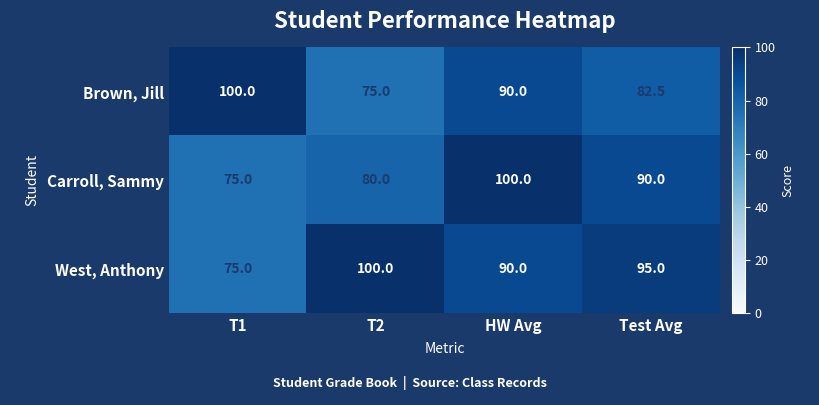

Rank the series by their average value, from lowest to highest.

Carroll, Sammy, Brown, Jill, West, Anthony